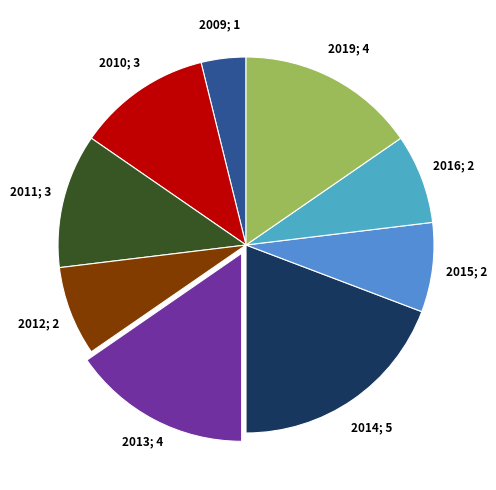

Count the number of slices in the pie.

9